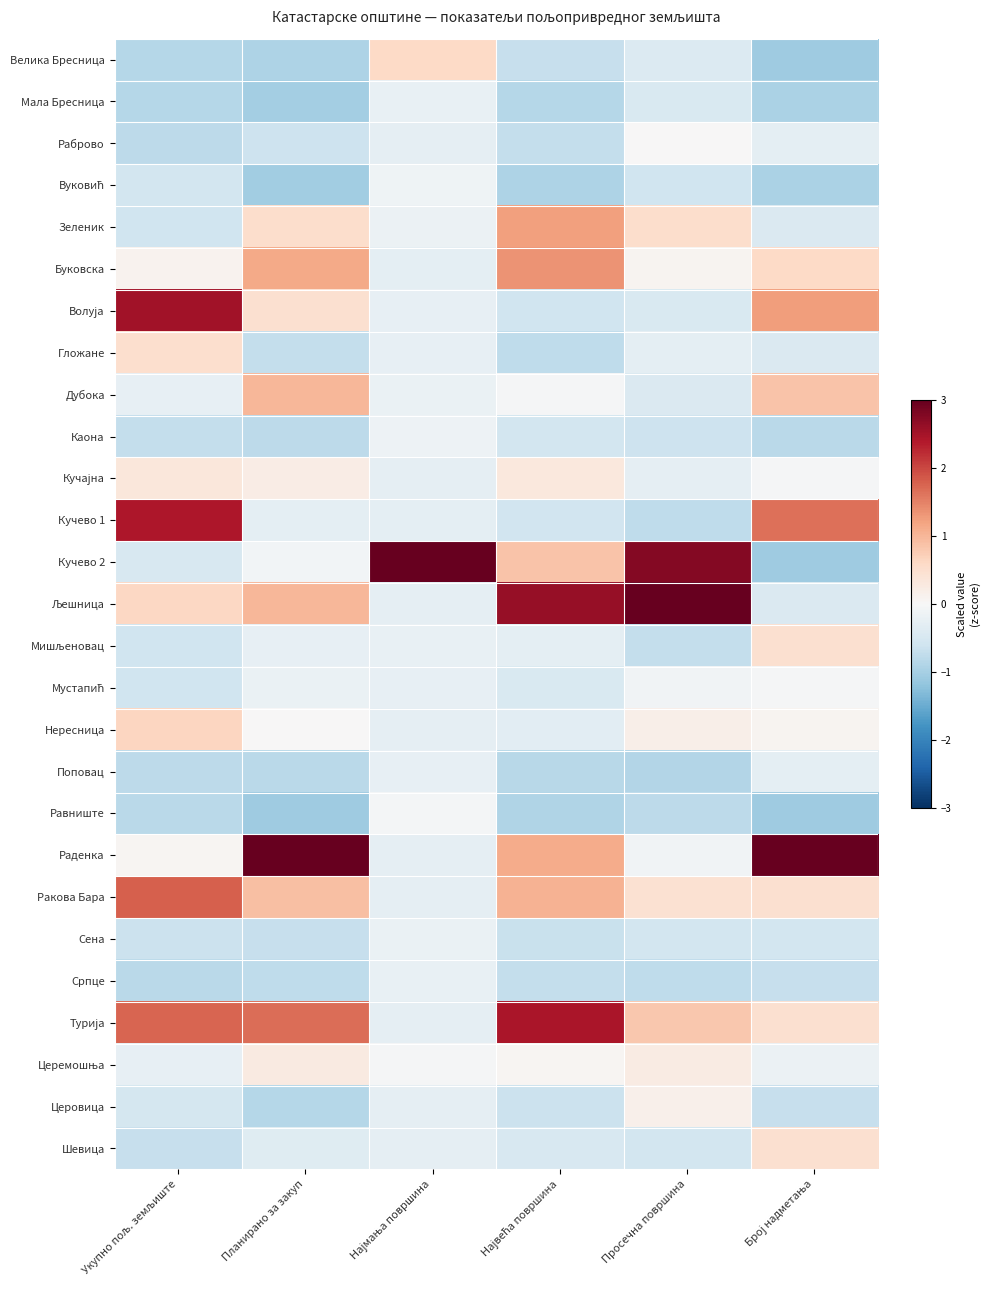

Which label corresponds to the largest value in the chart?

Најмања површина